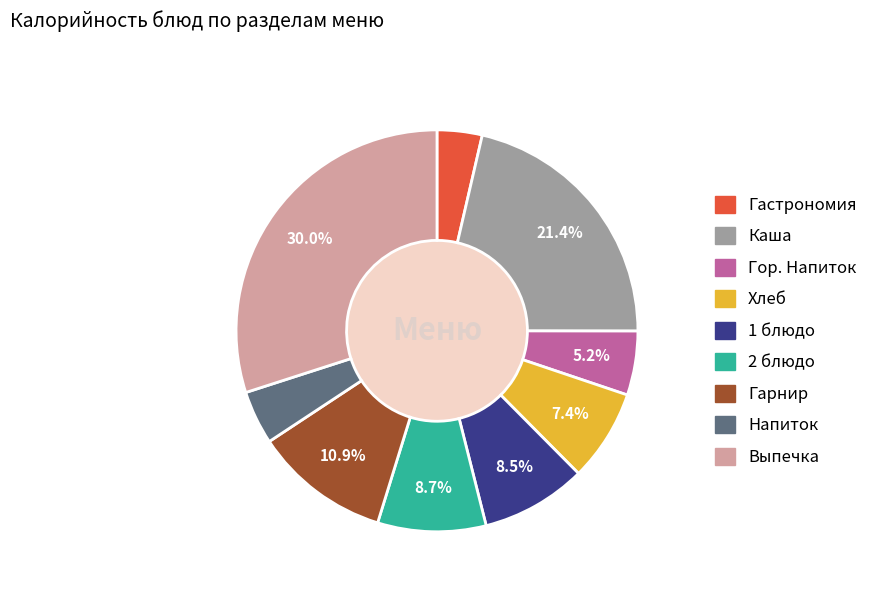

To the nearest percent, what portion does Каша represent?

21%